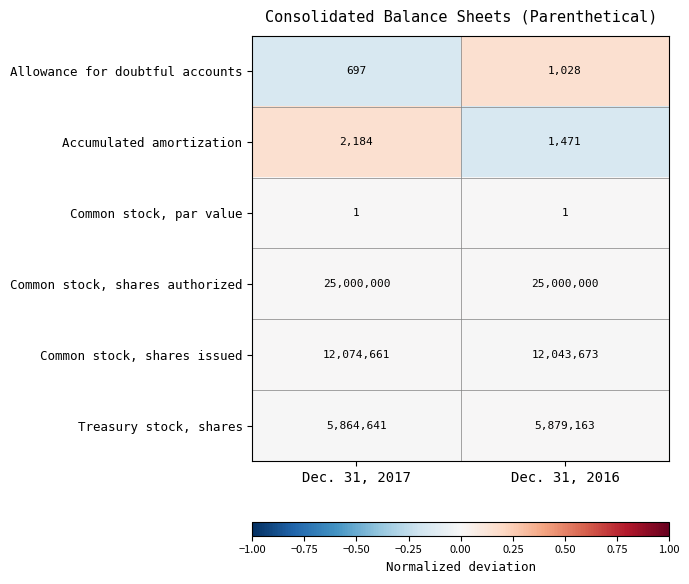

Where is Treasury stock, shares nearest to the value 5871902?

Dec. 31, 2017